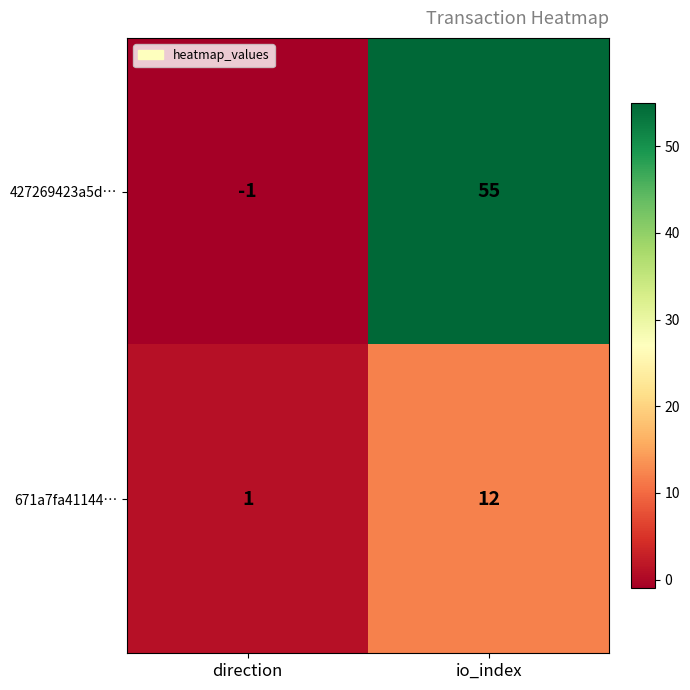

Between direction and io_index, which series saw the biggest shift?

427269423a5d…